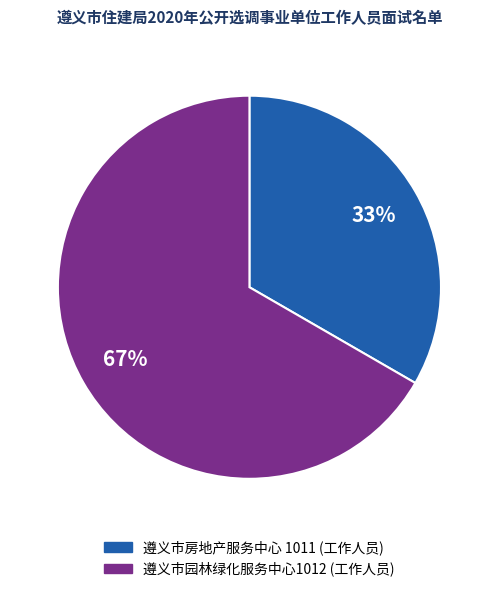

Combined, do 遵义市房地产服务中心 1011 and 遵义市园林绿化服务中心1012 account for over 50%?

Yes